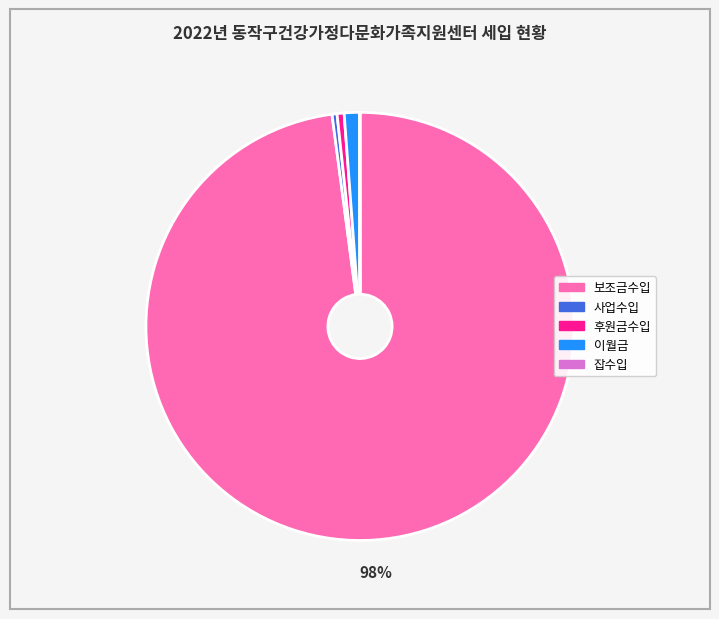

To the nearest percent, what is the difference between the largest and smallest slice percentages?

98%